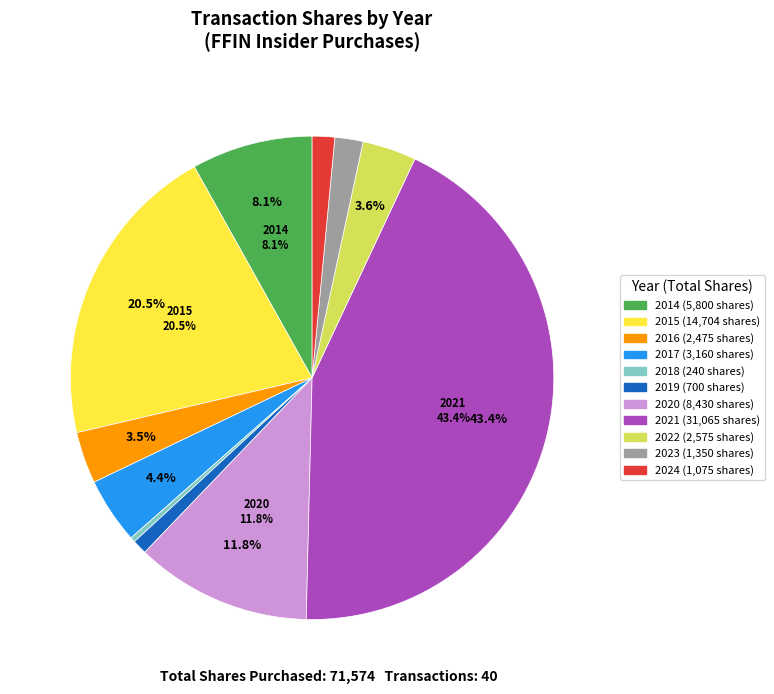

Does any single category account for the majority?

No